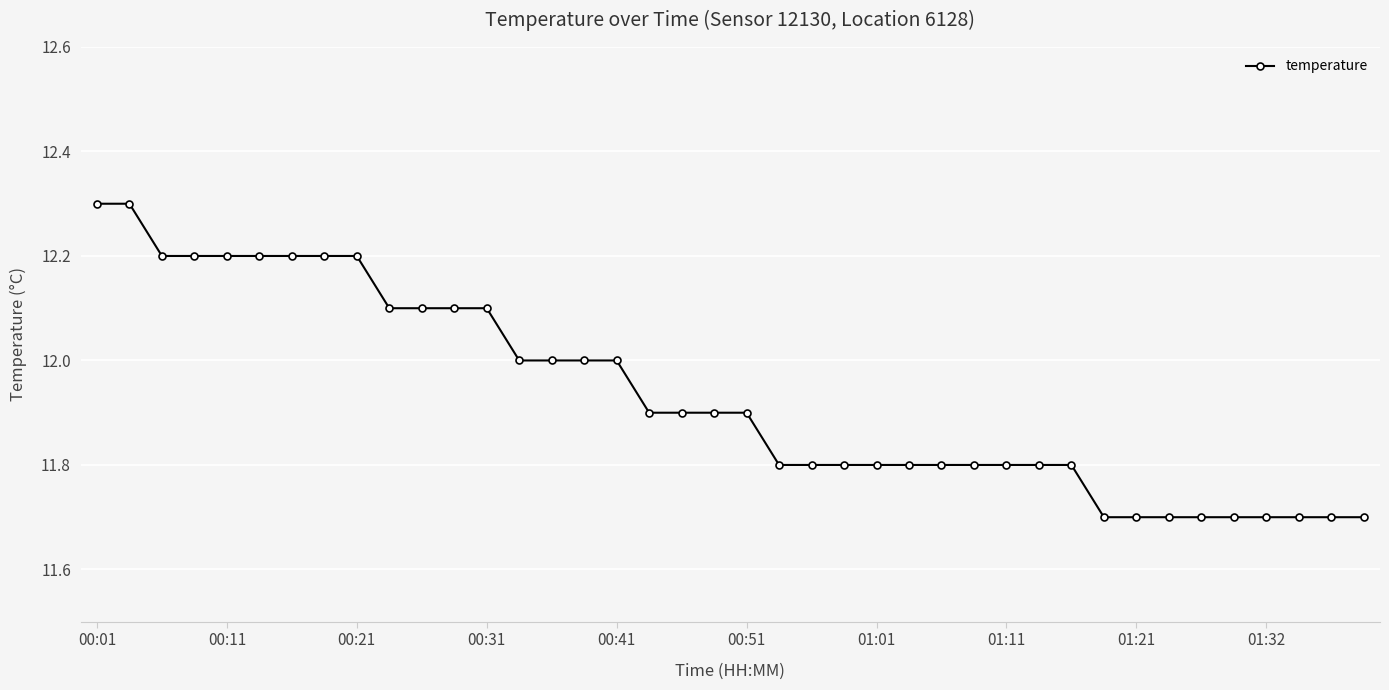

What is the value of the 6th point from the left?

12.2